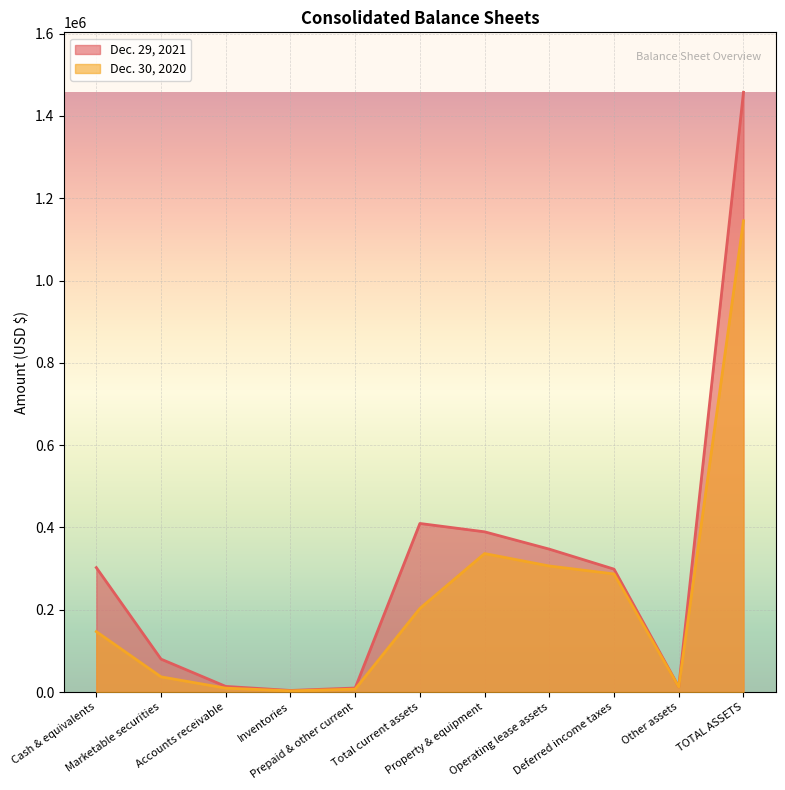

What is the label of the 9th point from the left?

Deferred income taxes